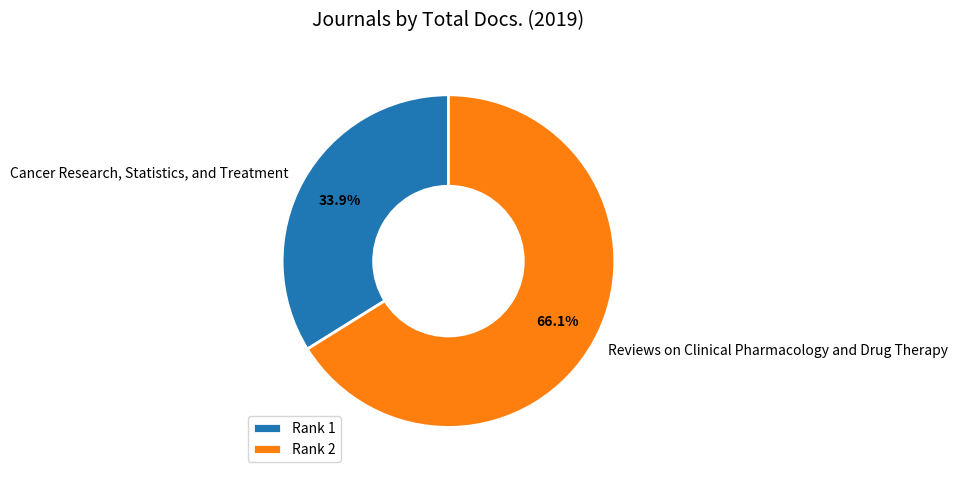

Which has a higher value, Reviews on Clinical Pharmacology and Drug Therapy or Cancer Research, Statistics, and Treatment?

Reviews on Clinical Pharmacology and Drug Therapy